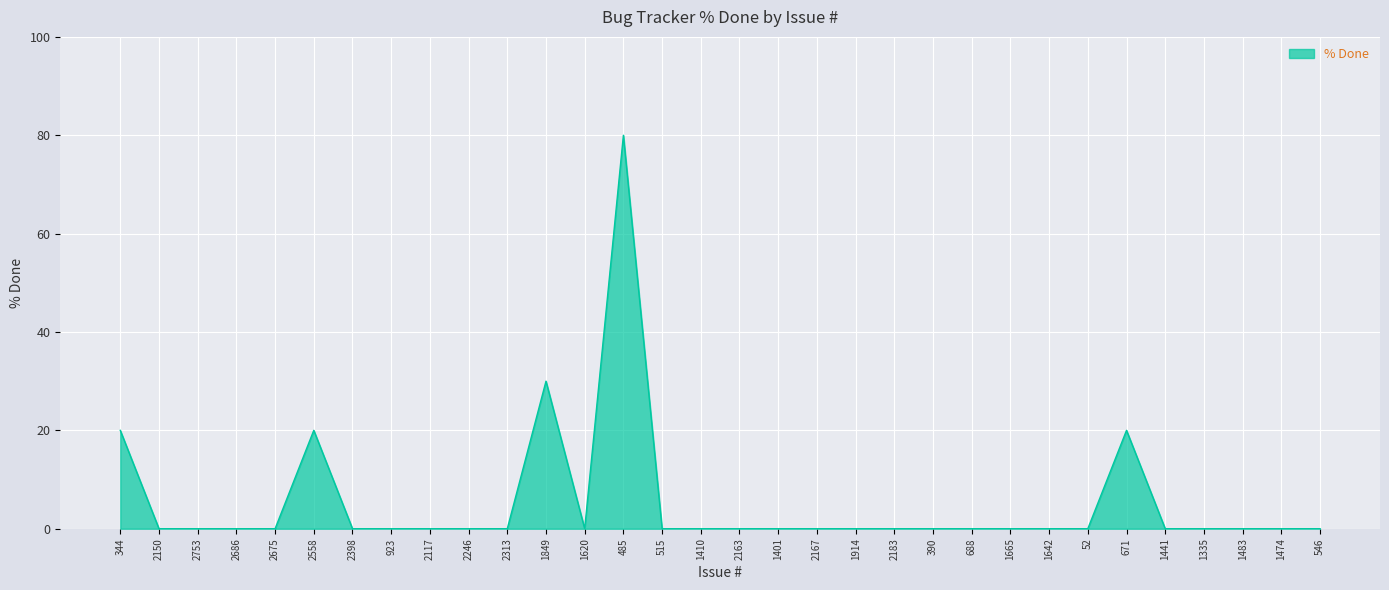

At which category does the chart reach its peak across all series?

485